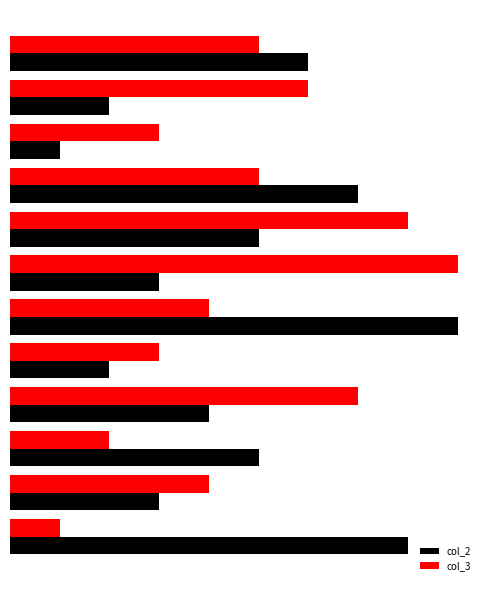

What are all the series names shown in the legend?

col_2, col_3